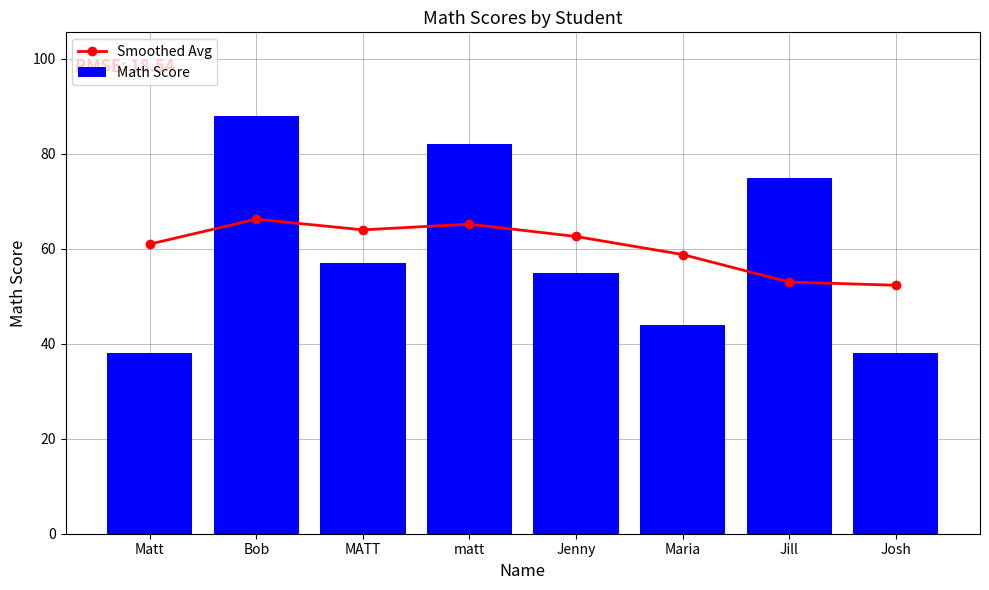

Which category has the highest value in the Math Score series?

Bob